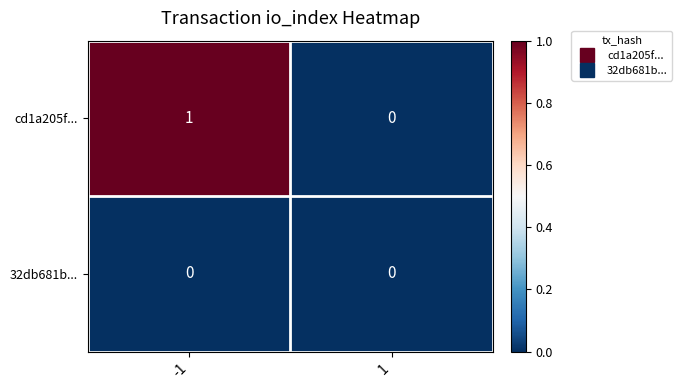

True or false: cd1a205f... has a value of 0 at 1.

True